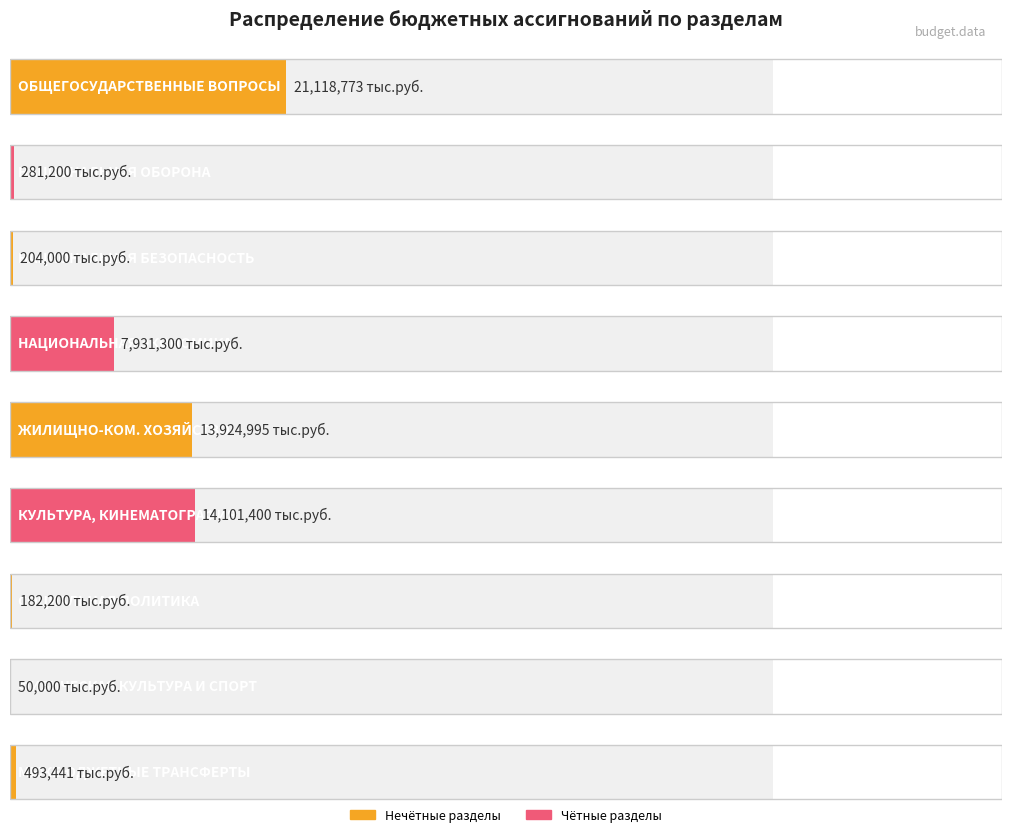

What is the ratio of the value at НАЦИОНАЛЬНАЯ ОБОРОНА to the value at СОЦИАЛЬНАЯ ПОЛИТИКА?

1.5